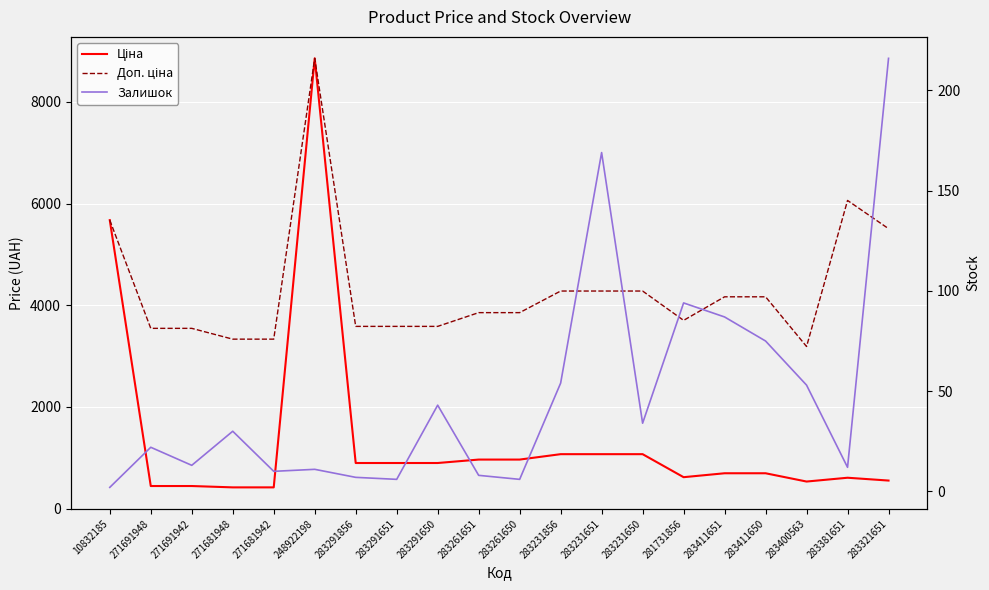

What is the average value of the Доп. ціна series?

4318.5